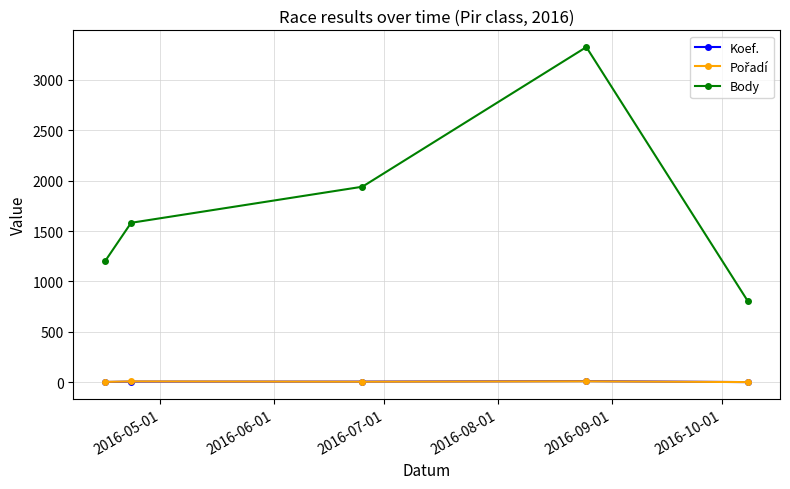

What is the highest value of the Body series?

3325